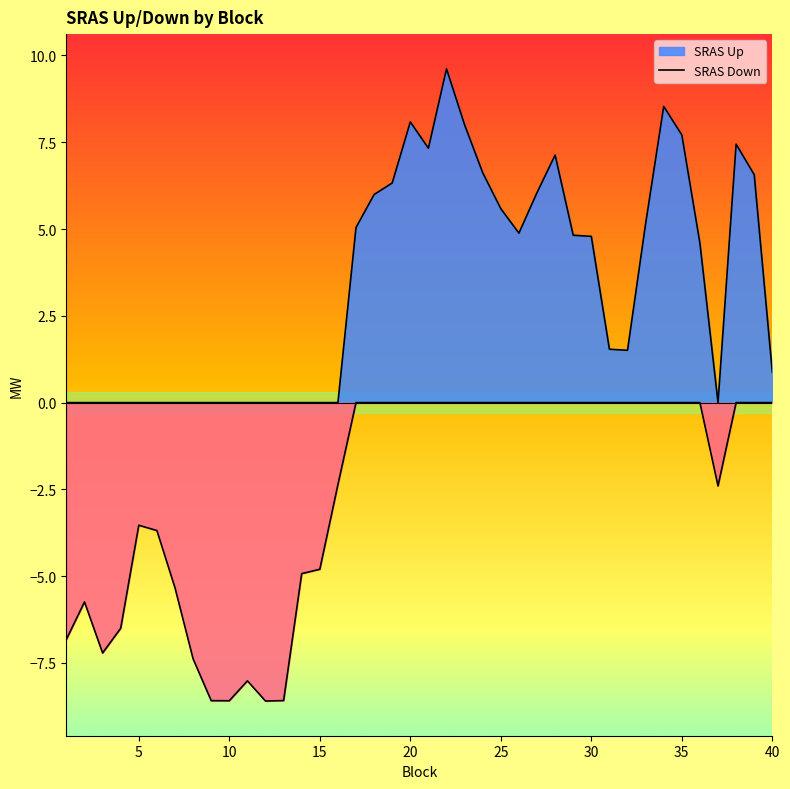

Reading left to right, extract all data points from this chart.

SRAS Up: 0.0	0.0	0.0	0.0	0.0	0.0	0.0	0.0	0.0	0.0	0.0	0.0	0.0	0.0	0.0	0.0	5.0	6.0	6.3	8.1	7.3	9.6	8.0	6.6	5.6	4.9	6.0	7.1	4.8	4.8	1.5	1.5	5.2	8.5	7.7	4.6	0.0	7.4	6.6	0.9
SRAS Down: -6.8	-5.7	-7.2	-6.5	-3.5	-3.7	-5.3	-7.4	-8.6	-8.6	-8.0	-8.6	-8.6	-4.9	-4.8	-2.4	0.0	0.0	0.0	0.0	0.0	0.0	0.0	0.0	0.0	0.0	0.0	0.0	0.0	0.0	0.0	0.0	0.0	0.0	0.0	0.0	-2.4	0.0	0.0	0.0